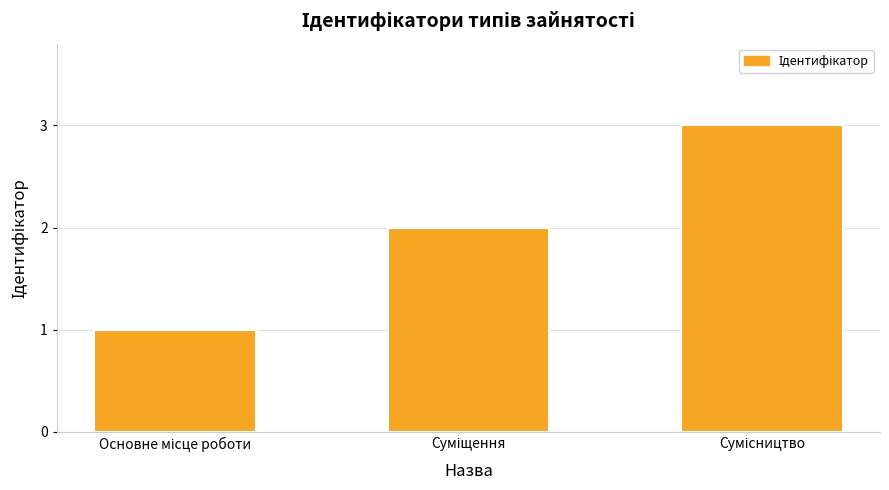

What is the greatest value displayed?

3